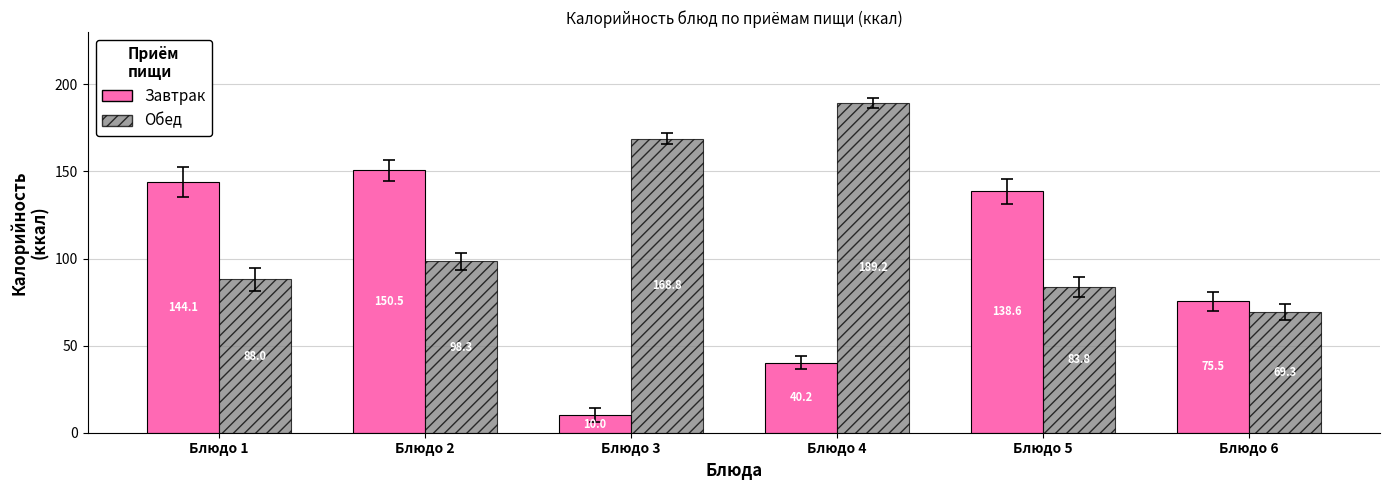

Which category has the lowest value across all series?

Блюдо 3